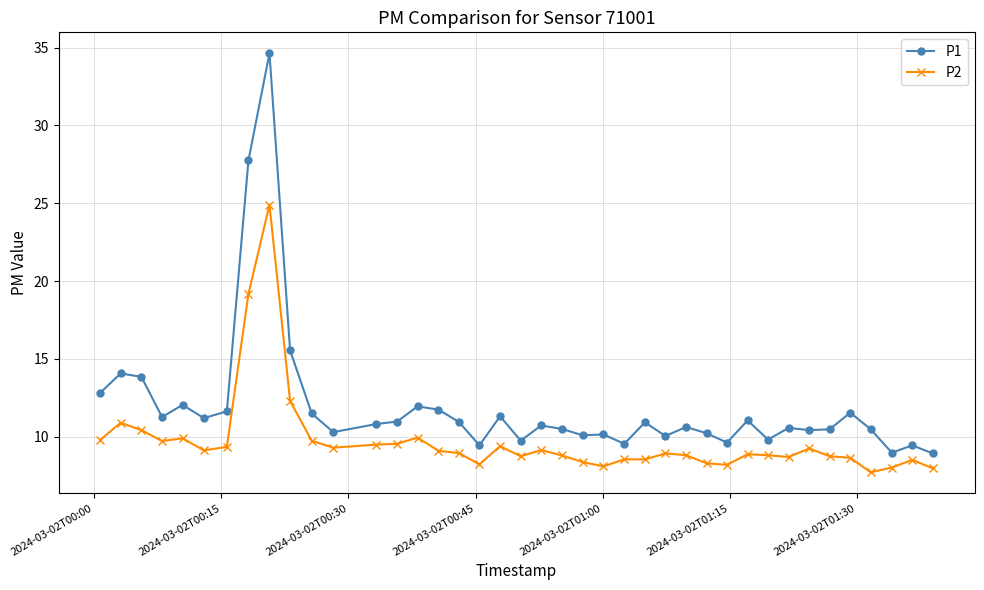

Which series has the widest spread of values?

P1